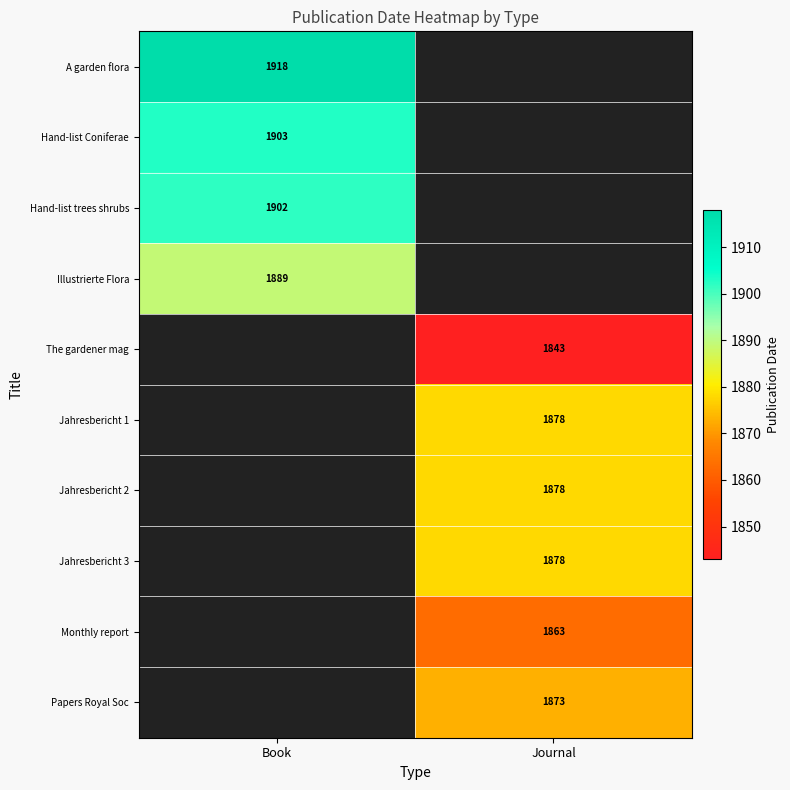

Is it true that Jahresbericht 1 equals 2533 at Journal?

False